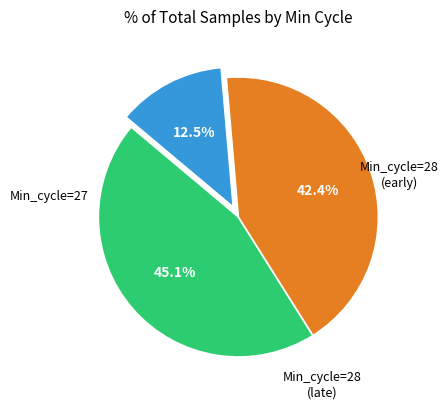

Is there a majority slice in this chart?

No